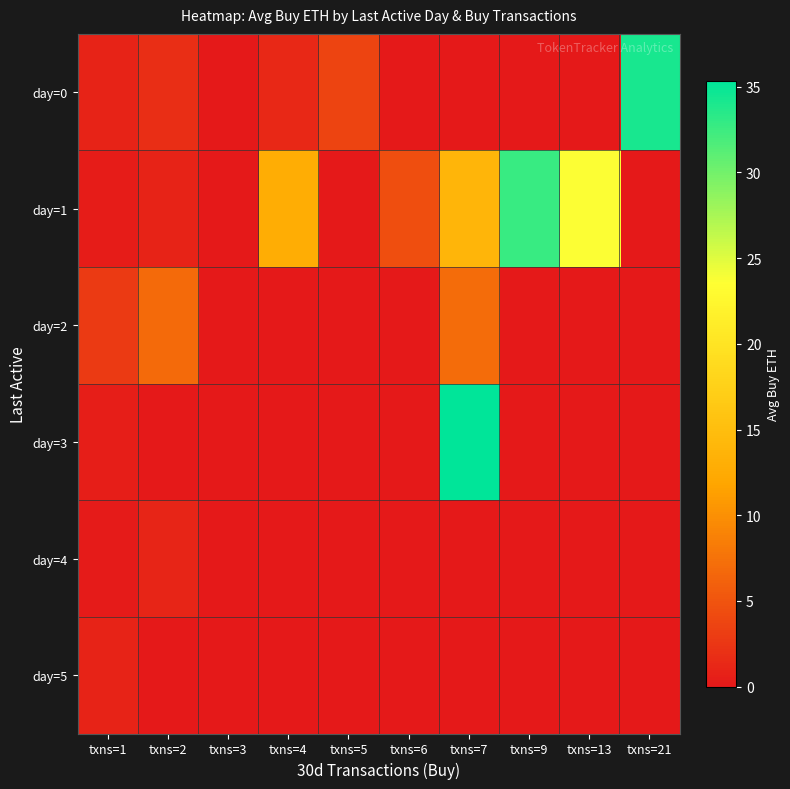

Which series has the widest spread of values?

day=3